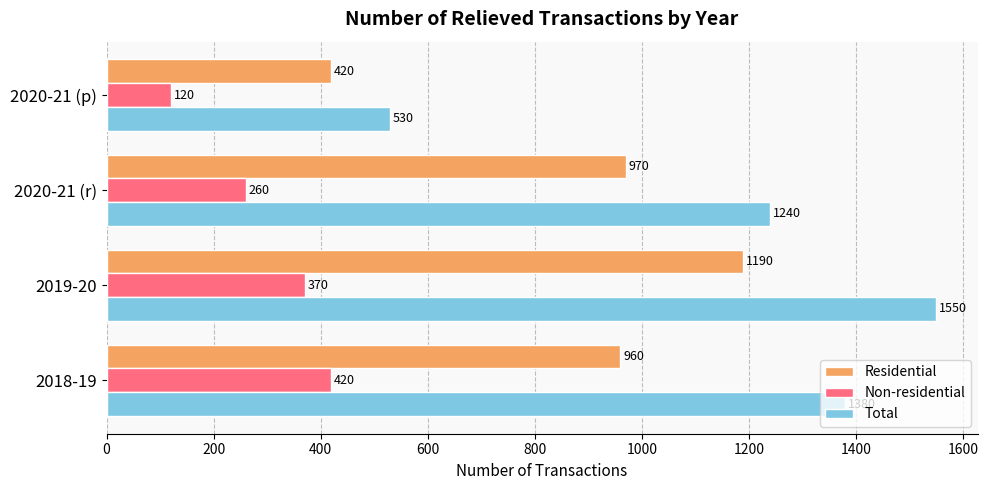

The Non-residential series shows 172 at 2020-21 (p). True or false?

False